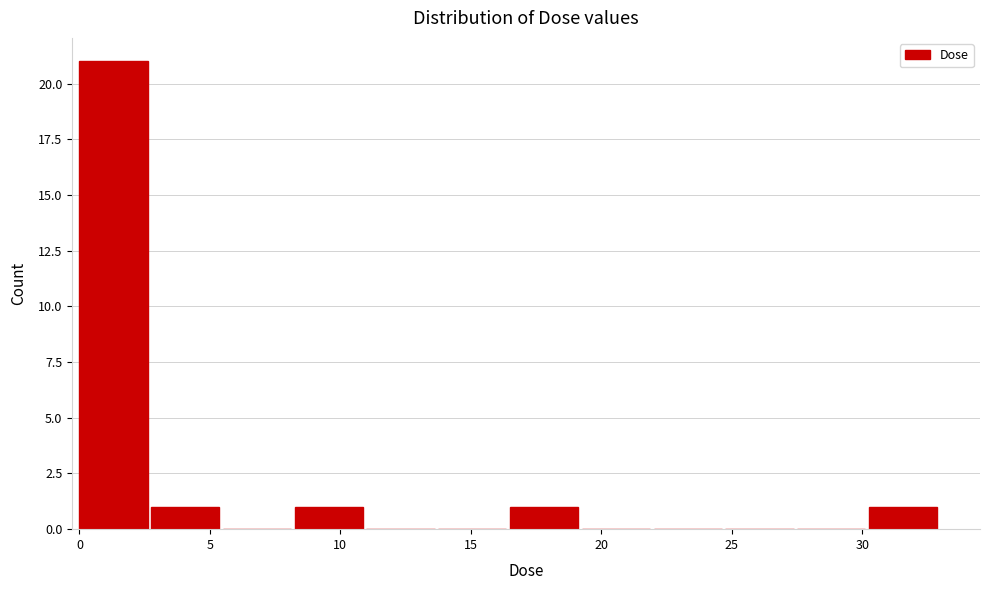

Over which range of the x-axis is the bar tallest?

0.0 to 3.0